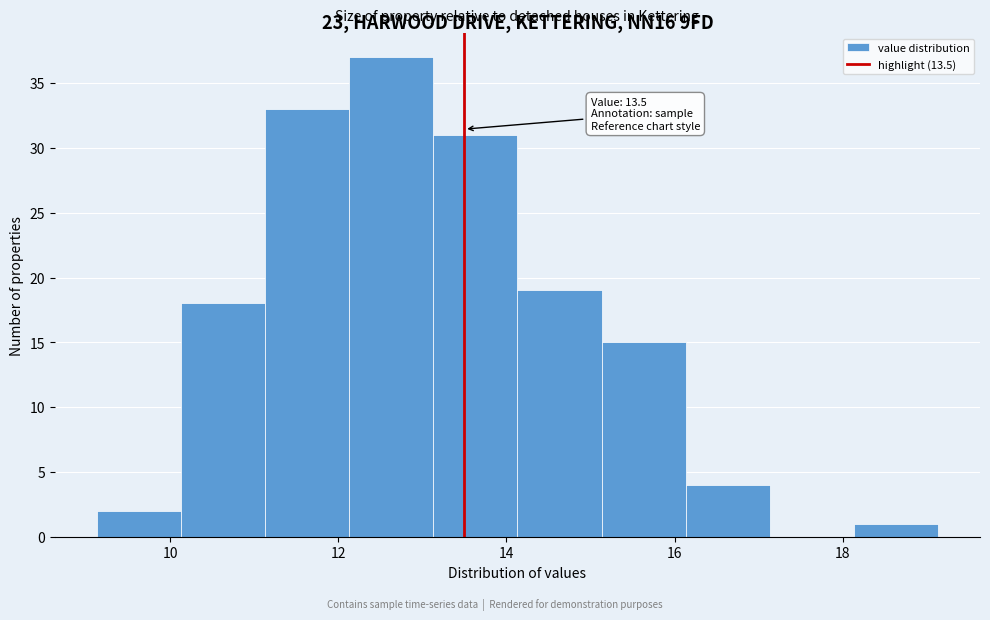

Over which range of the x-axis is the bar tallest?

12.2 to 13.2